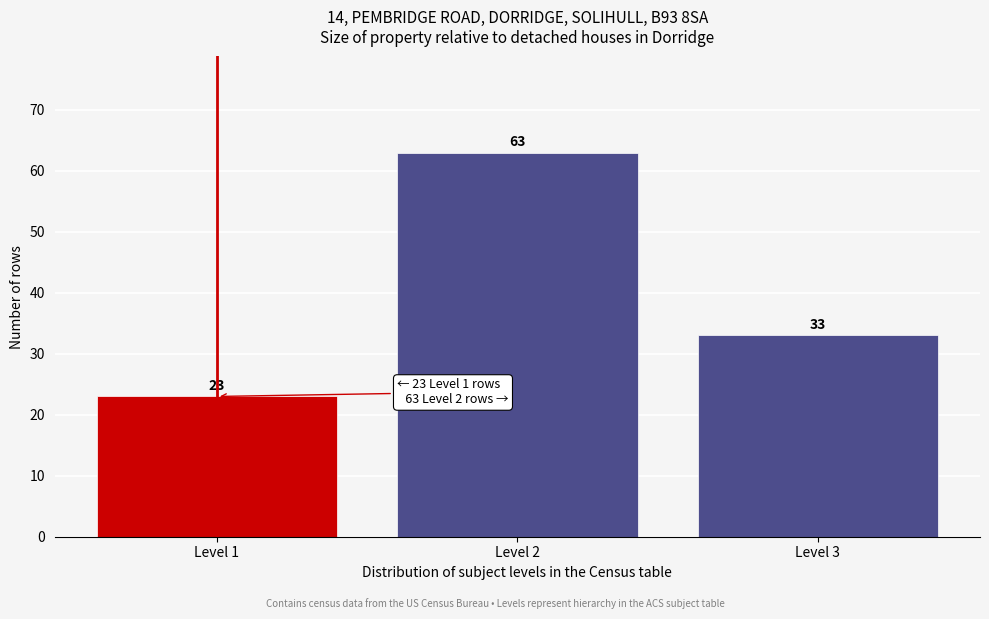

Reading left to right, what are all the values shown in this chart?

23	63	33